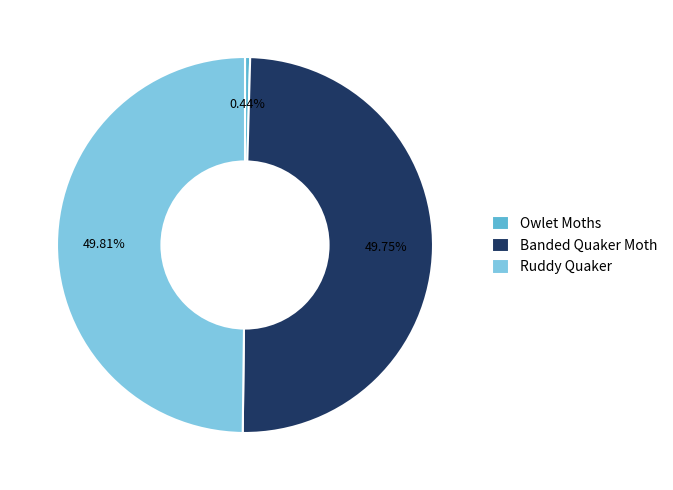

To the nearest percent, what is the difference between the largest and smallest slice percentages?

49%